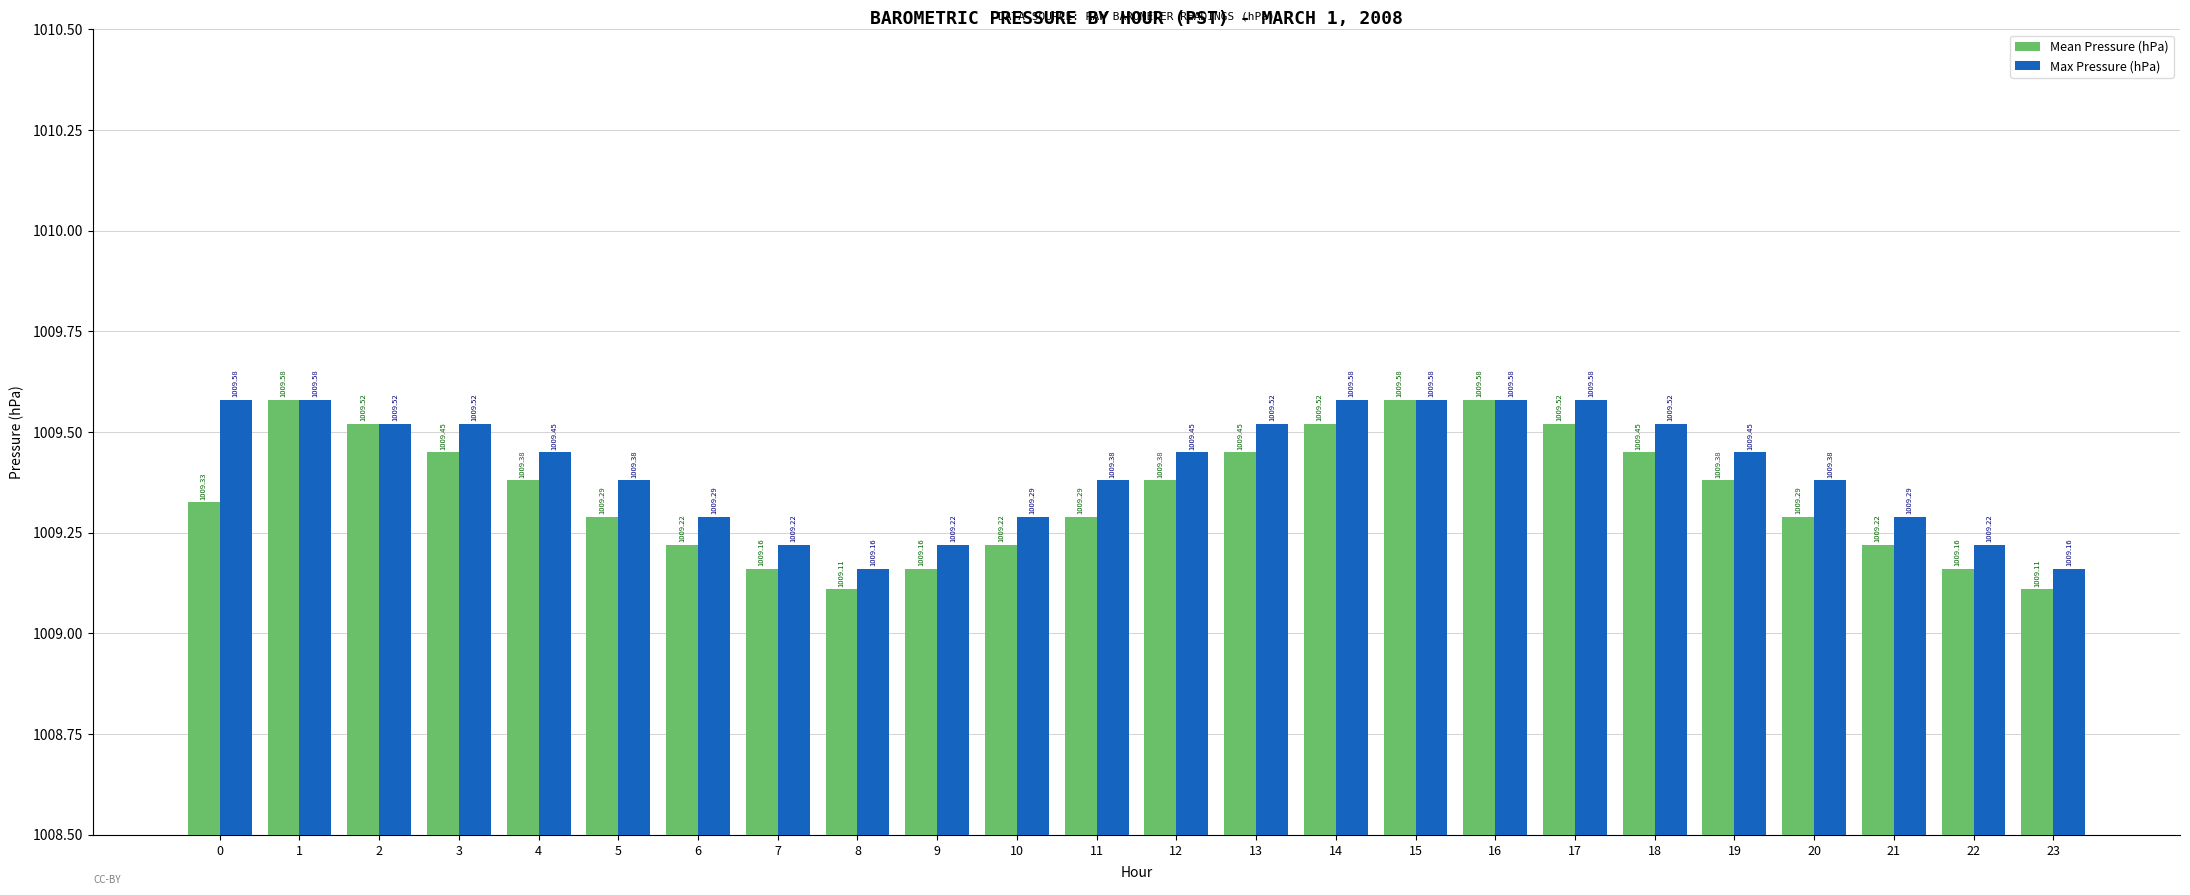

At 11, list the series in order from largest to smallest.

Max Pressure (hPa), Mean Pressure (hPa)